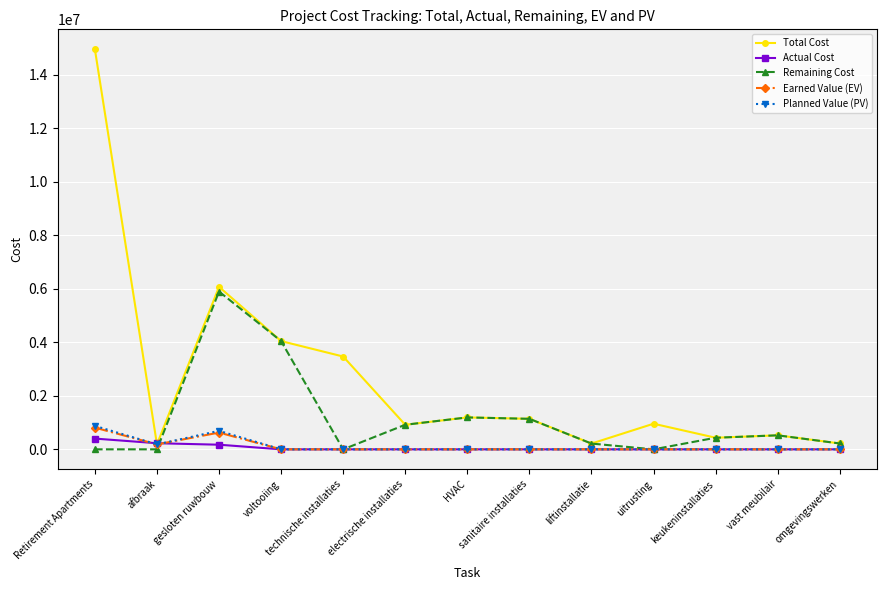

What is the label of the 13th point from the left?

omgevingswerken